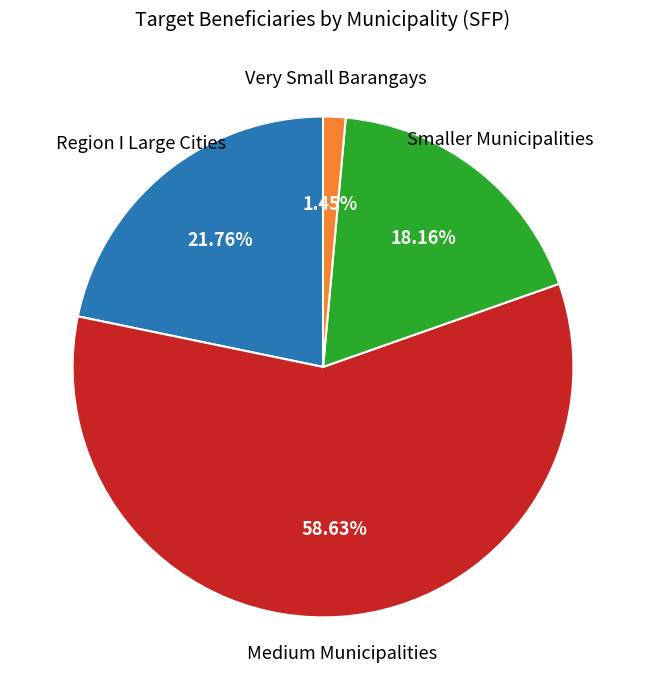

Is there a majority slice in this chart?

Yes